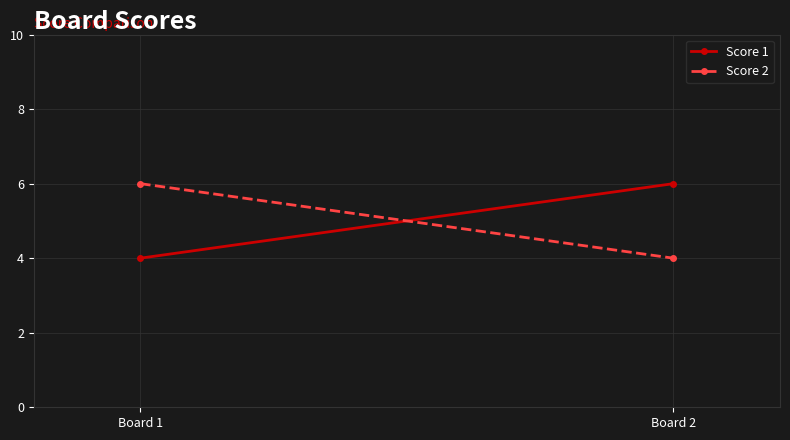

What is the greatest value displayed?

6